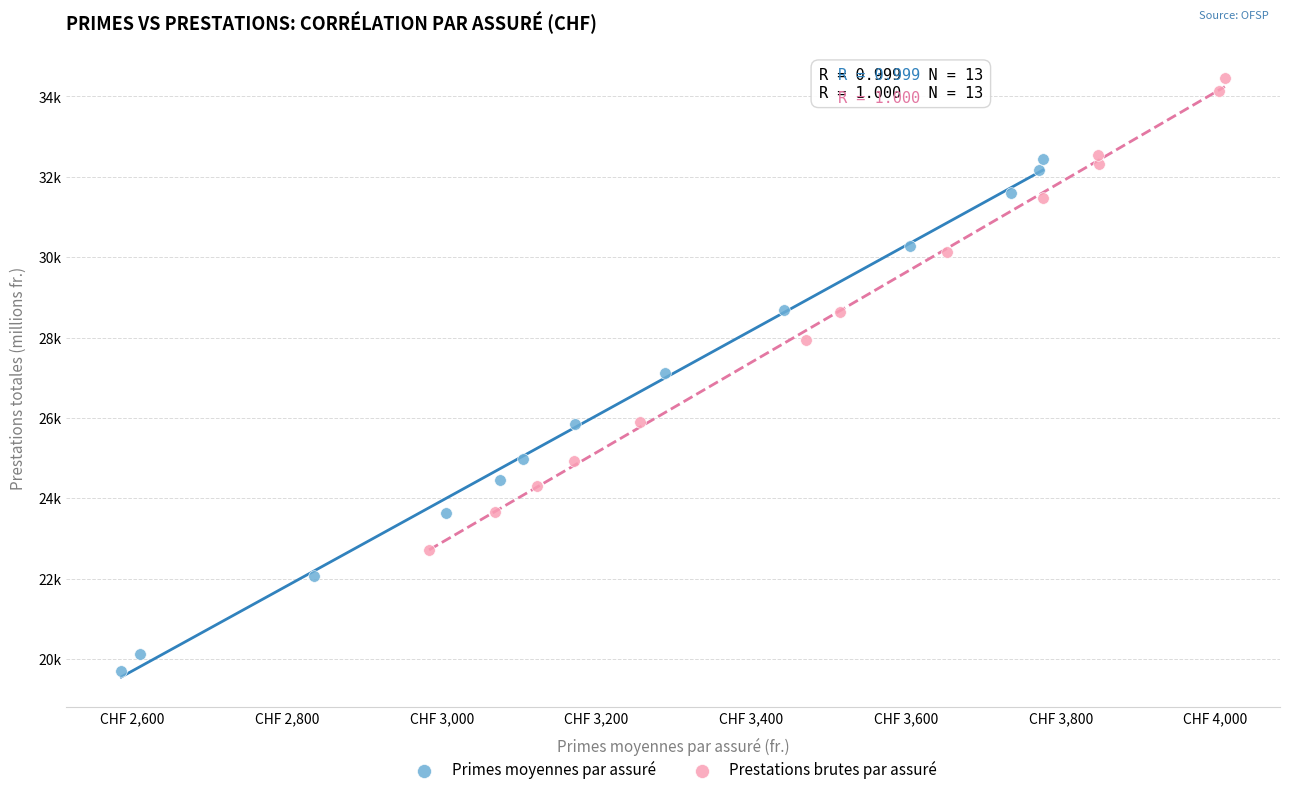

What are all the series names shown in the legend?

Primes moyennes par assuré, Prestations brutes par assuré